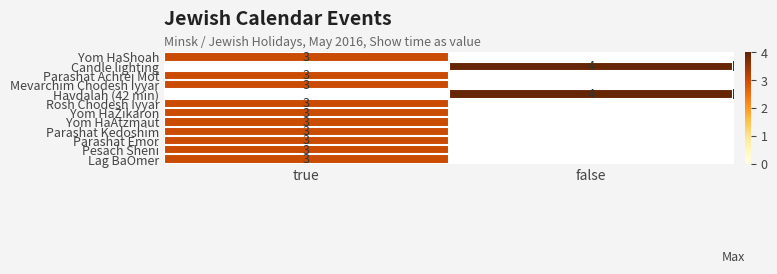

Which category has the highest value across all series?

false